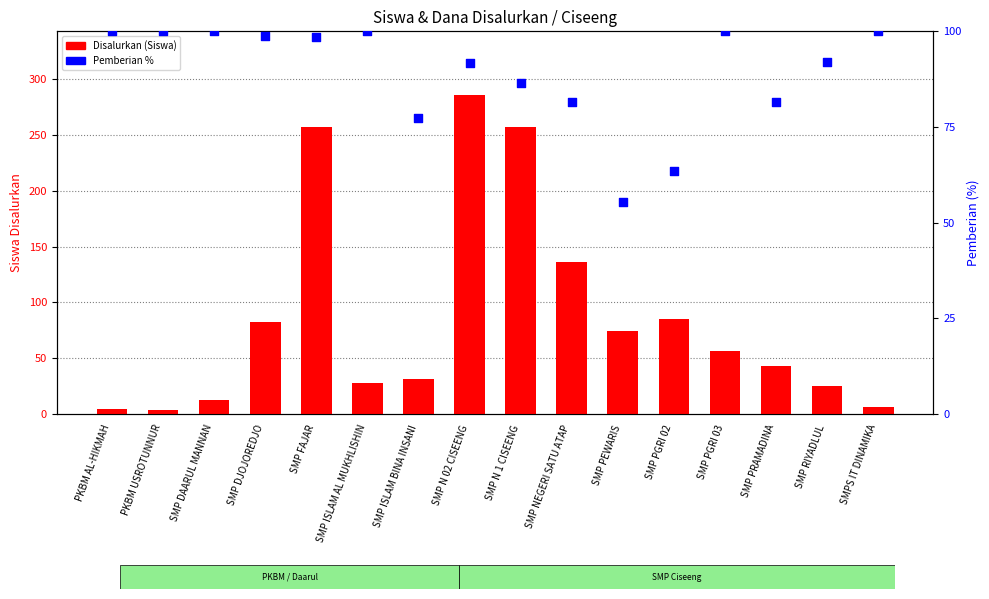

Which series has the largest total across all categories?

Pemberian %